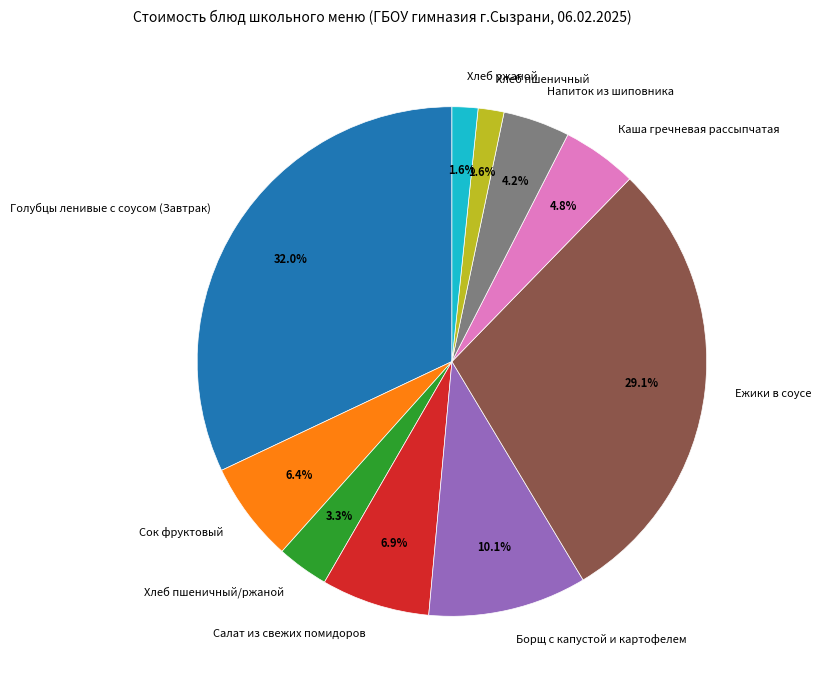

Count the number of slices in the pie.

10